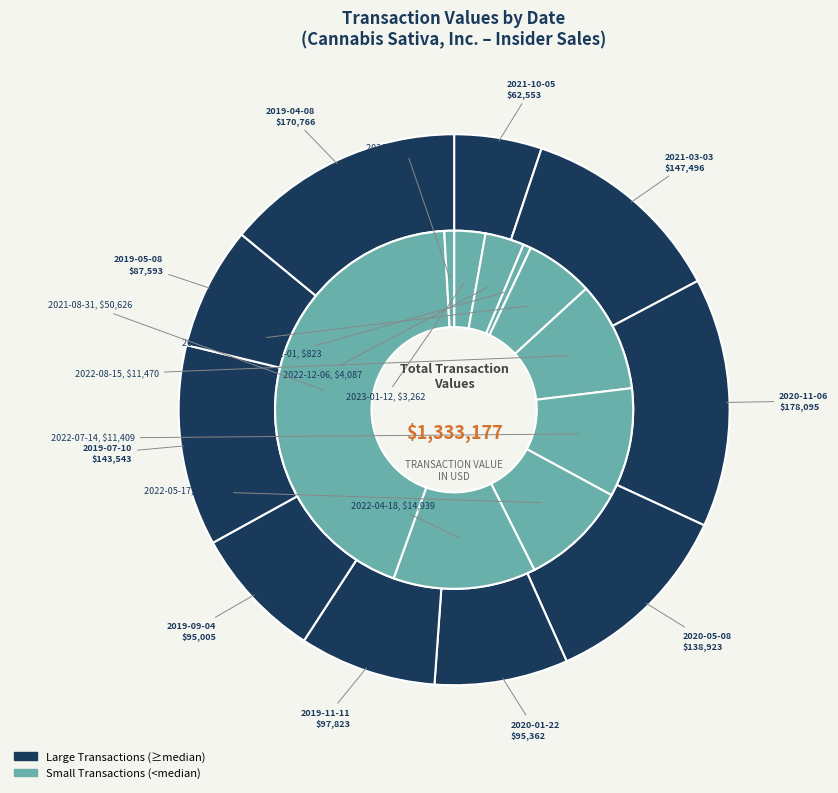

Is the sum of 2022-12-06 and 2020-04-22 greater than half?

No